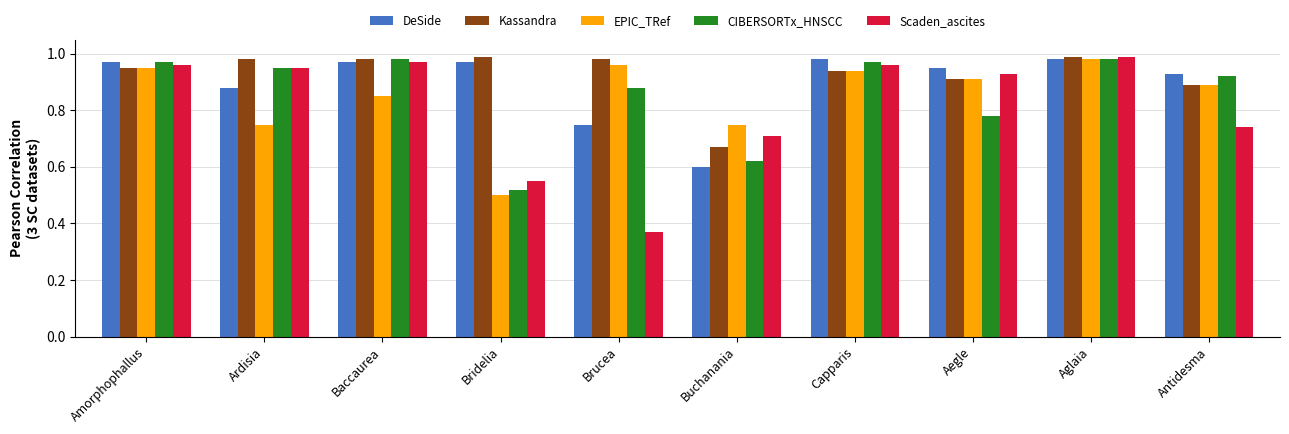

How many groups of bars are there?

10